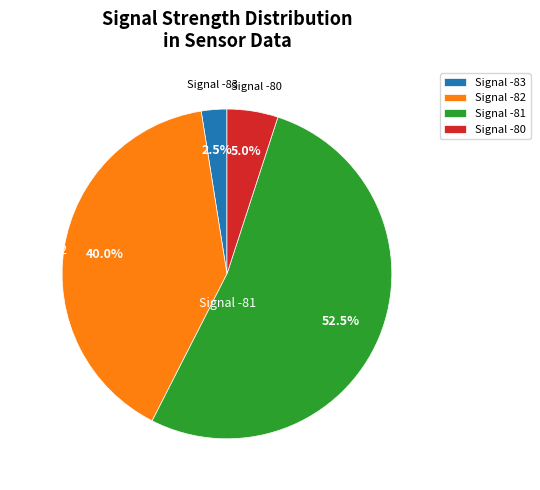

How many segments does this pie chart have?

4